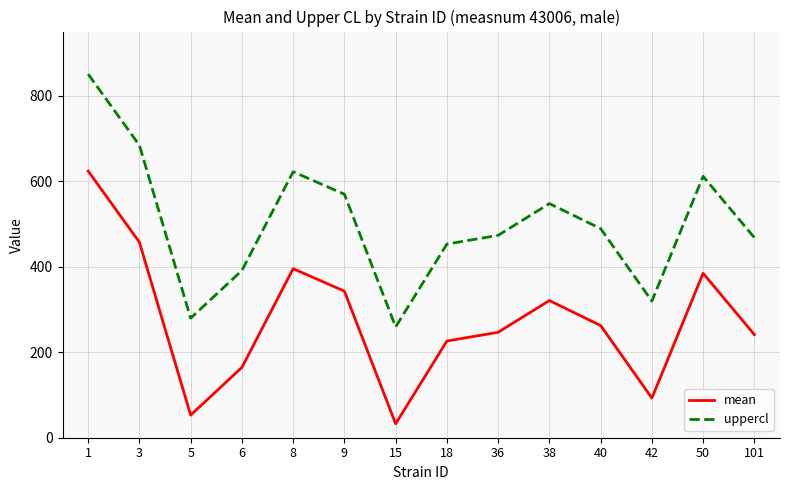

Is the value of uppercl at 3 greater than the value of mean at 6?

Yes